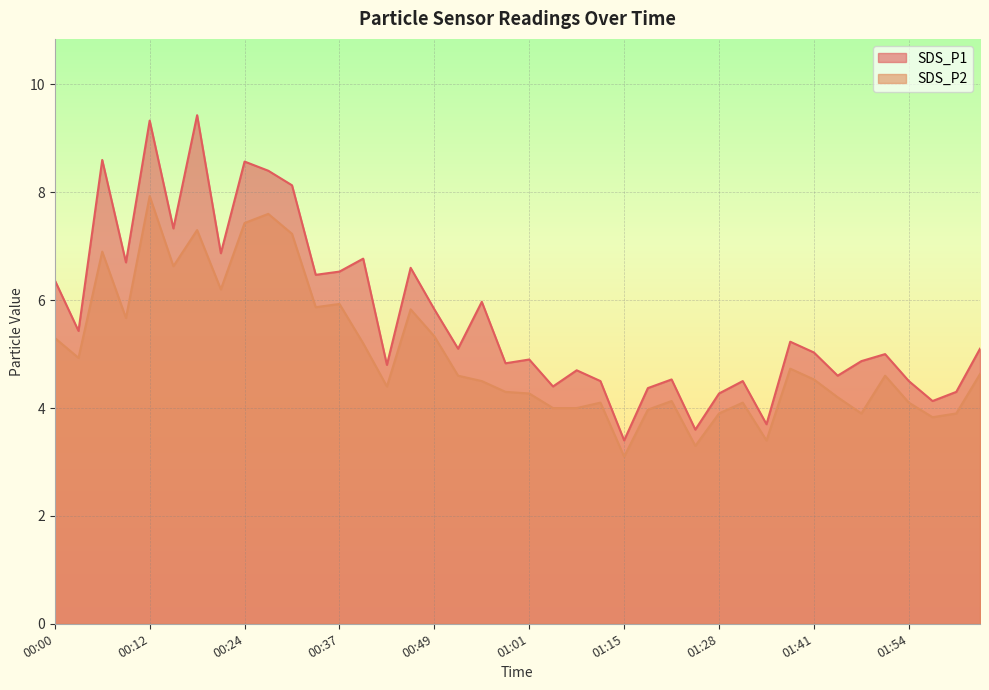

Reading right to left, list all the values displayed in this chart.

SDS_P1: 02:03=5.1	02:00=4.3	01:57=4.1	01:54=4.5	01:51=5.0	01:48=4.9	01:44=4.6	01:41=5.0	01:38=5.2	01:35=3.7	01:31=4.5	01:28=4.3	01:25=3.6	01:22=4.5	01:18=4.4	01:15=3.4	01:11=4.5	01:08=4.7	01:04=4.4	01:01=4.9	00:58=4.8	00:55=6.0	00:52=5.1	00:49=5.8	00:46=6.6	00:43=4.8	00:40=6.8	00:37=6.5	00:34=6.5	00:31=8.1	00:28=8.4	00:24=8.6	00:21=6.9	00:18=9.4	00:15=7.3	00:12=9.3	00:09=6.7	00:06=8.6	00:03=5.4	00:00=6.4
SDS_P2: 02:03=4.6	02:00=3.9	01:57=3.8	01:54=4.1	01:51=4.6	01:48=3.9	01:44=4.2	01:41=4.5	01:38=4.7	01:35=3.4	01:31=4.1	01:28=3.9	01:25=3.3	01:22=4.1	01:18=4.0	01:15=3.1	01:11=4.1	01:08=4.0	01:04=4.0	01:01=4.3	00:58=4.3	00:55=4.5	00:52=4.6	00:49=5.3	00:46=5.8	00:43=4.4	00:40=5.2	00:37=5.9	00:34=5.9	00:31=7.2	00:28=7.6	00:24=7.4	00:21=6.2	00:18=7.3	00:15=6.6	00:12=7.9	00:09=5.7	00:06=6.9	00:03=4.9	00:00=5.3